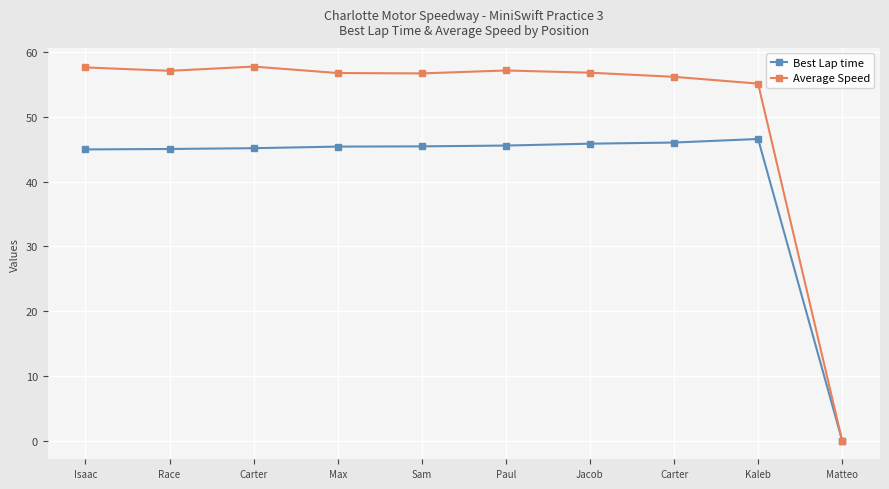

How many categories are shown in the chart?

10